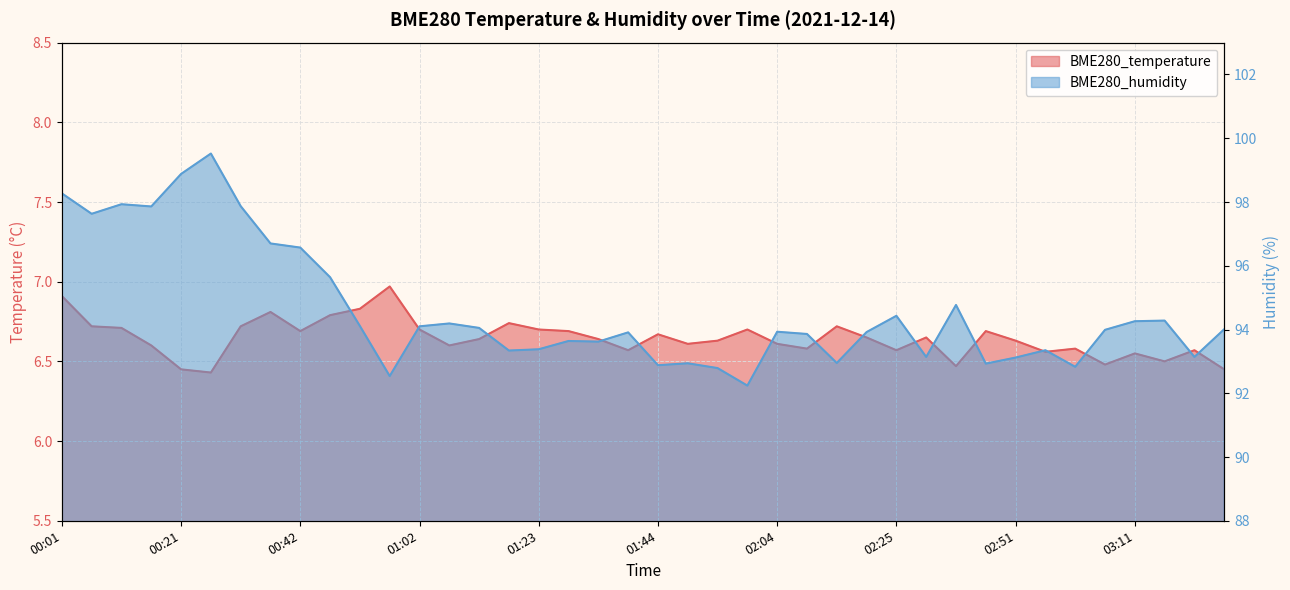

The value of BME280_temperature at 03:26 is 6.5. True or false?

True